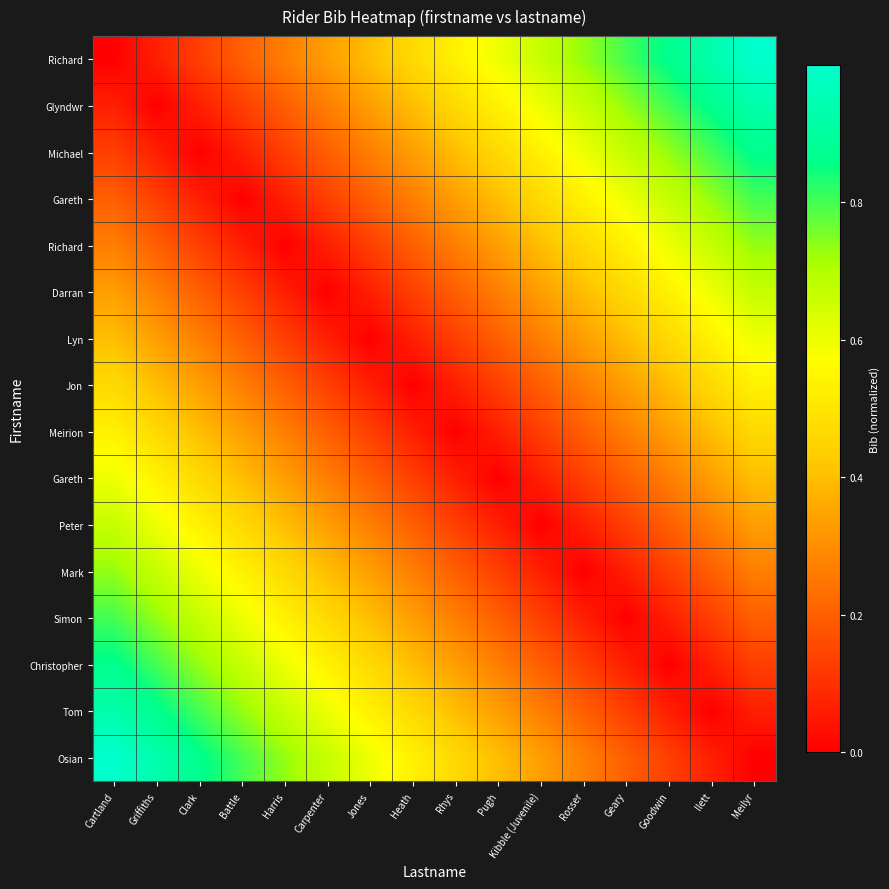

Count the number of data series in this chart.

16